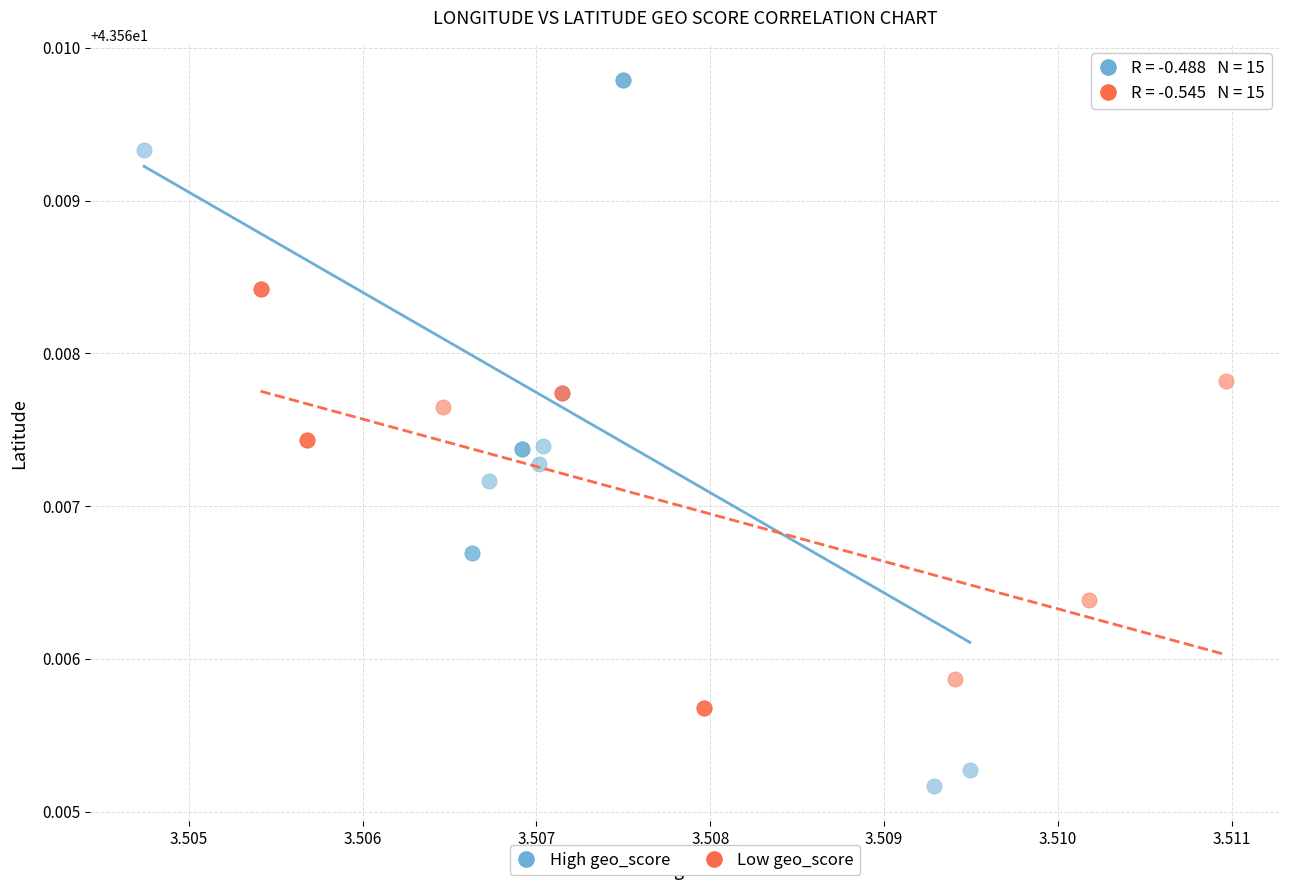

Which series reaches the minimum Y coordinate?

High geo_score